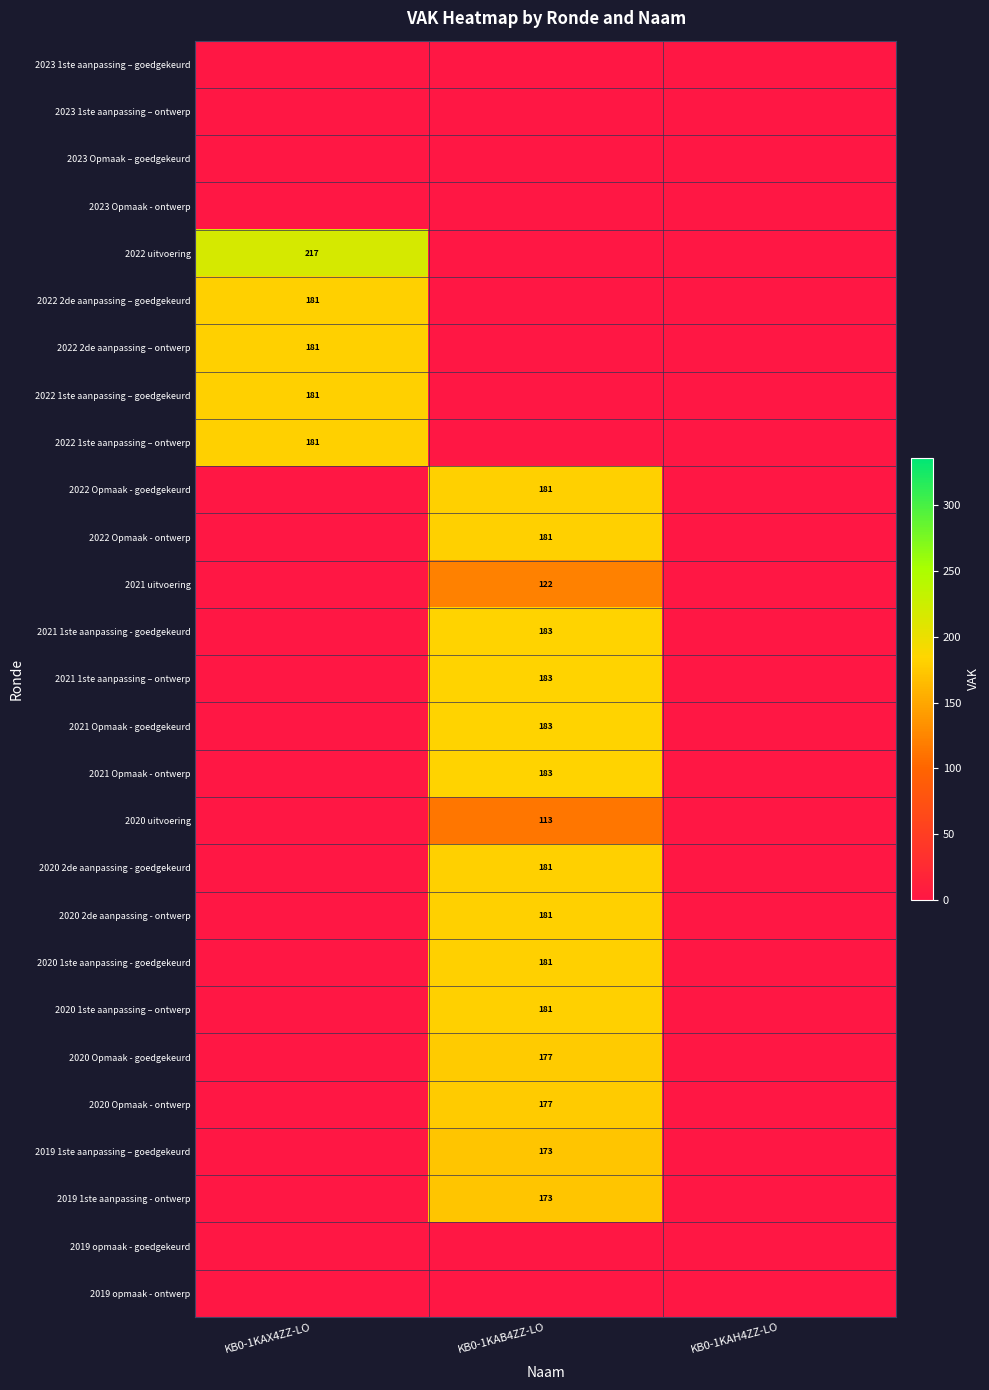

The 2022 2de aanpassing – goedgekeurd series shows 181 at KB0-1KAX4ZZ-LO. True or false?

True